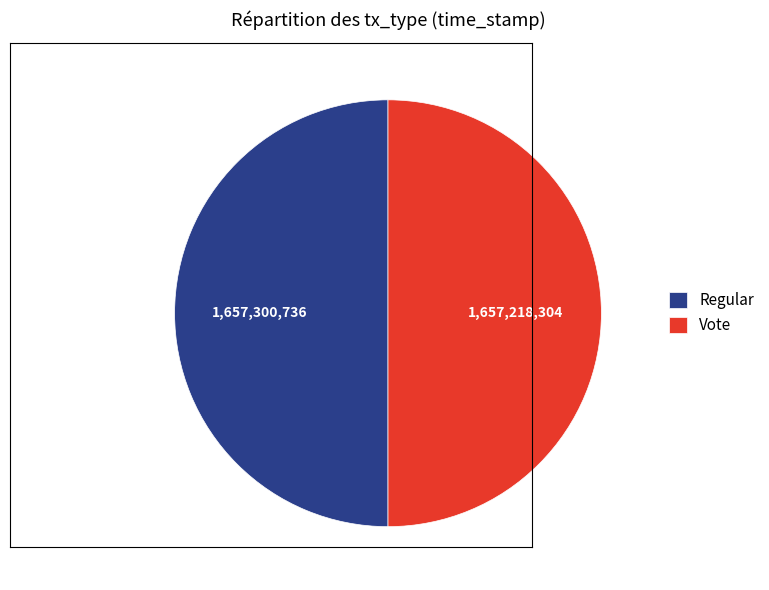

The Regular slice represents 63% of the pie. True or false?

False